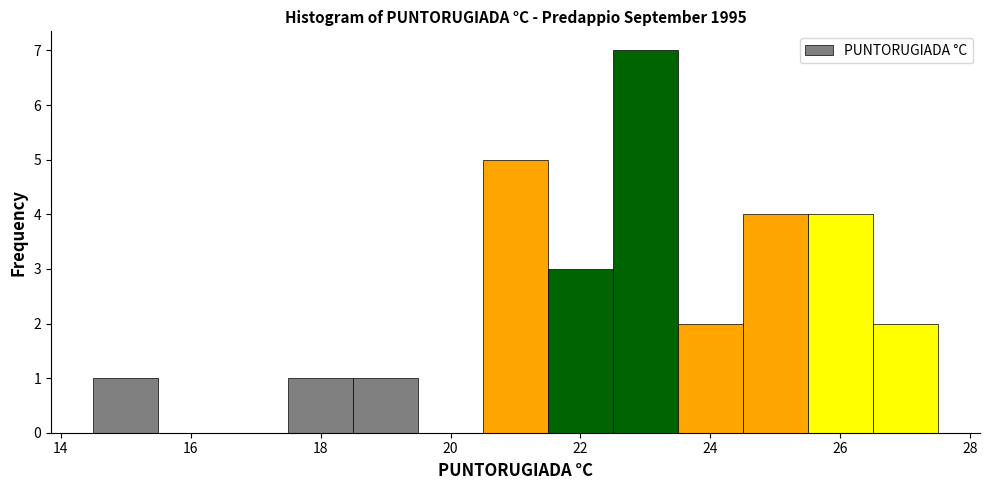

What is the height of the bar covering 18.5 to 19.5 on the x-axis? Neither the bar edges nor the heights are printed on the chart, so give them approximately, as read against the axes.

1